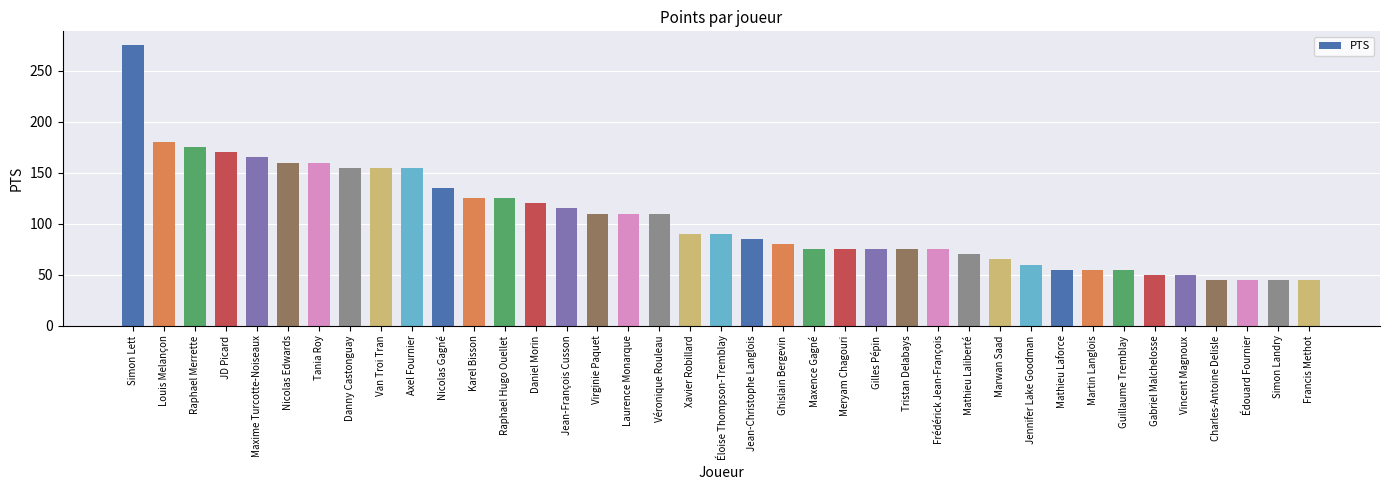

How many values are below 90?

19